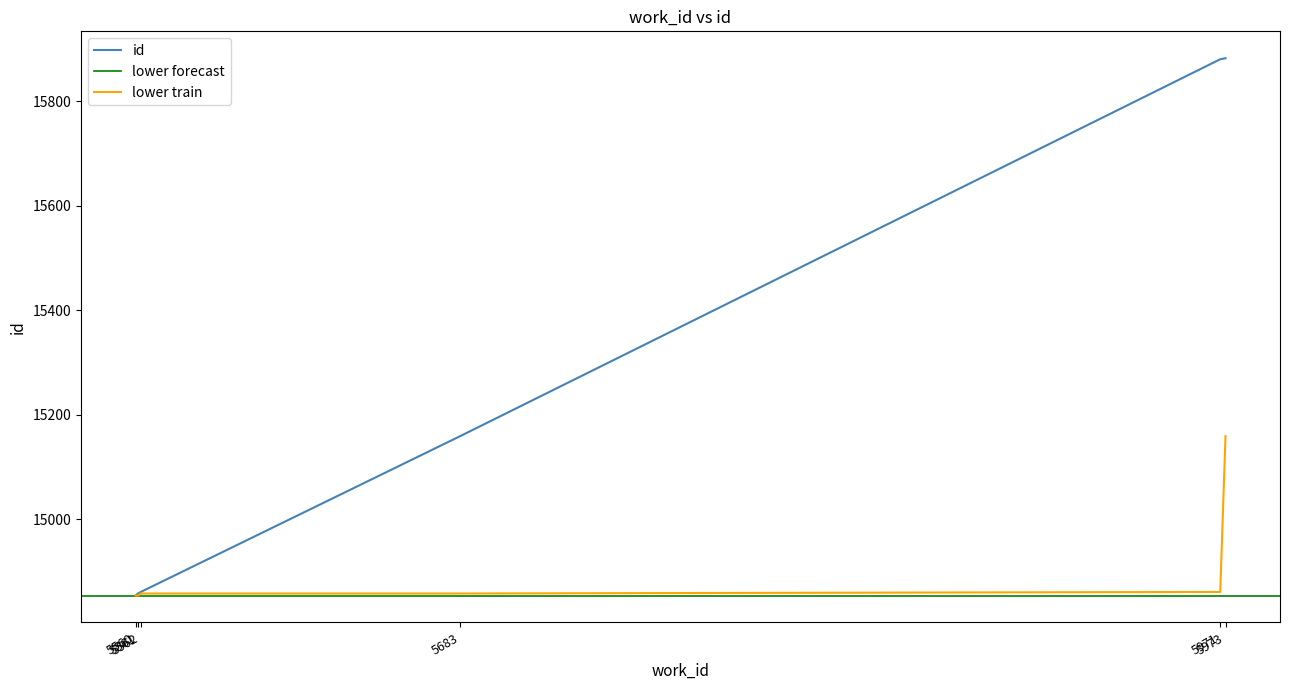

What is the ratio of the value at 5973 to the value at 5971?

1.0